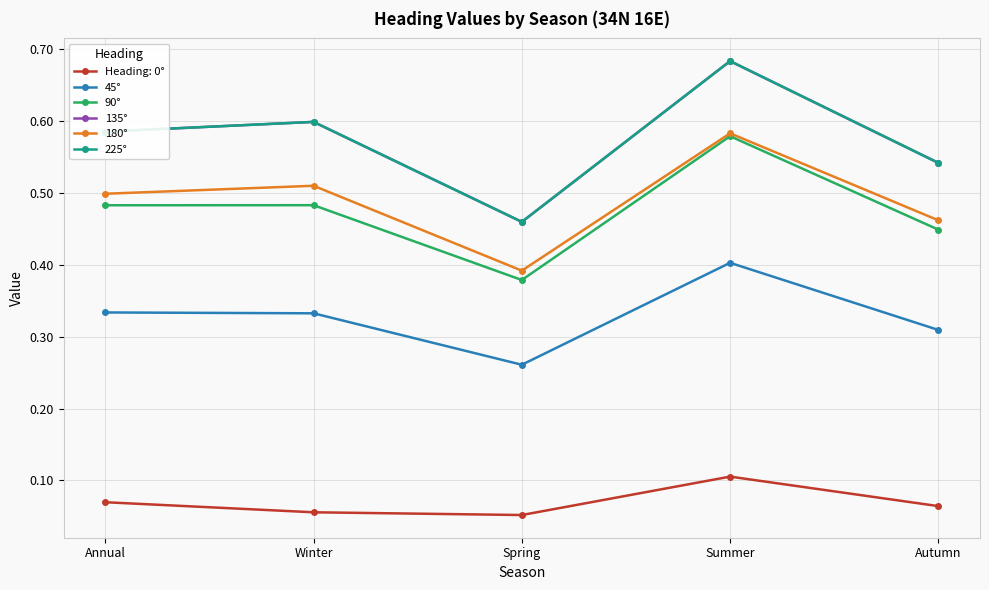

Which series has the widest spread of values?

135°